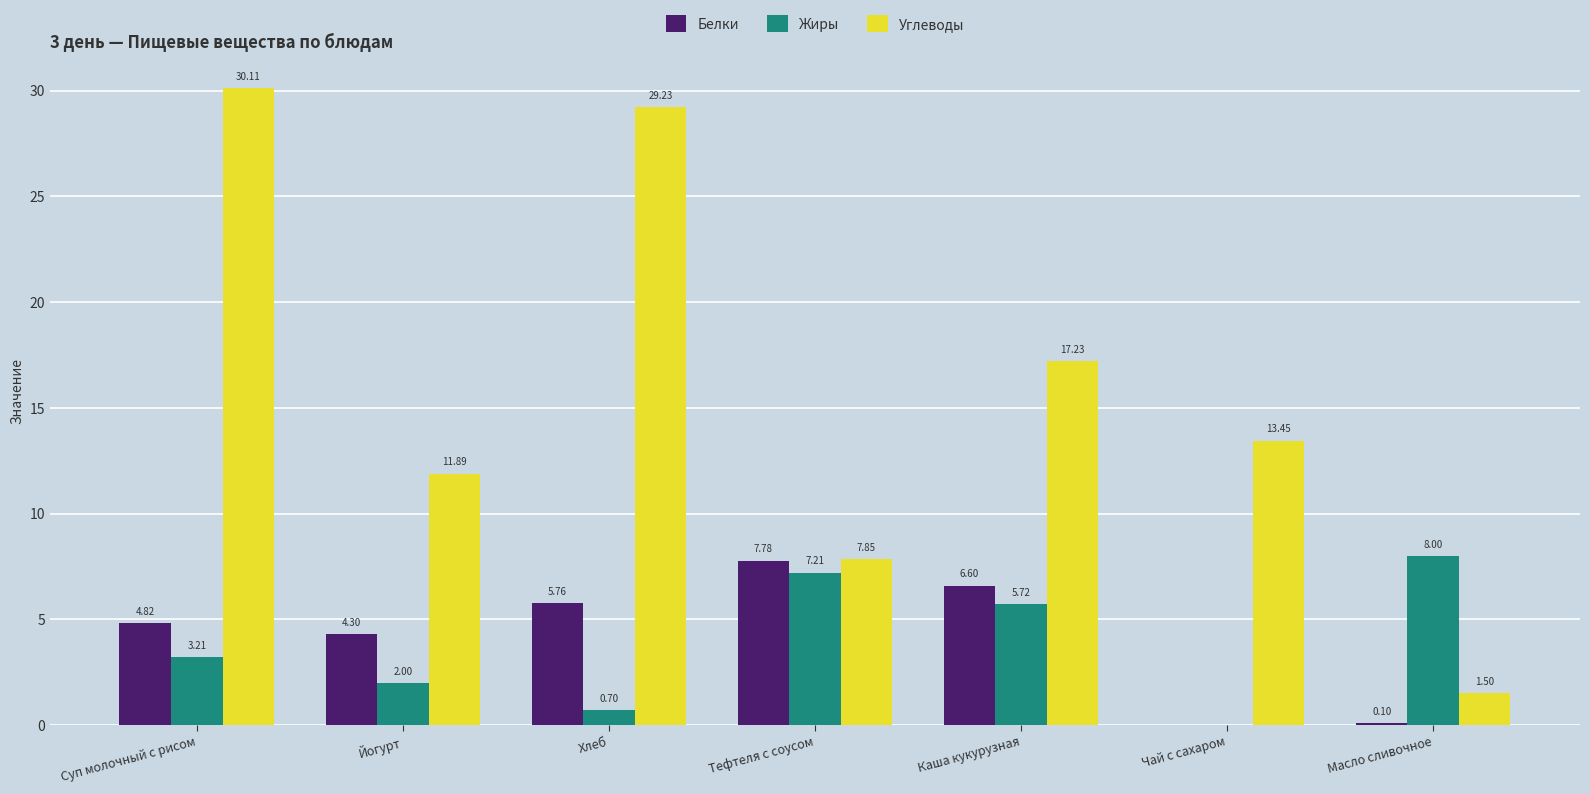

At which label does Белки reach its peak?

Тефтеля с соусом